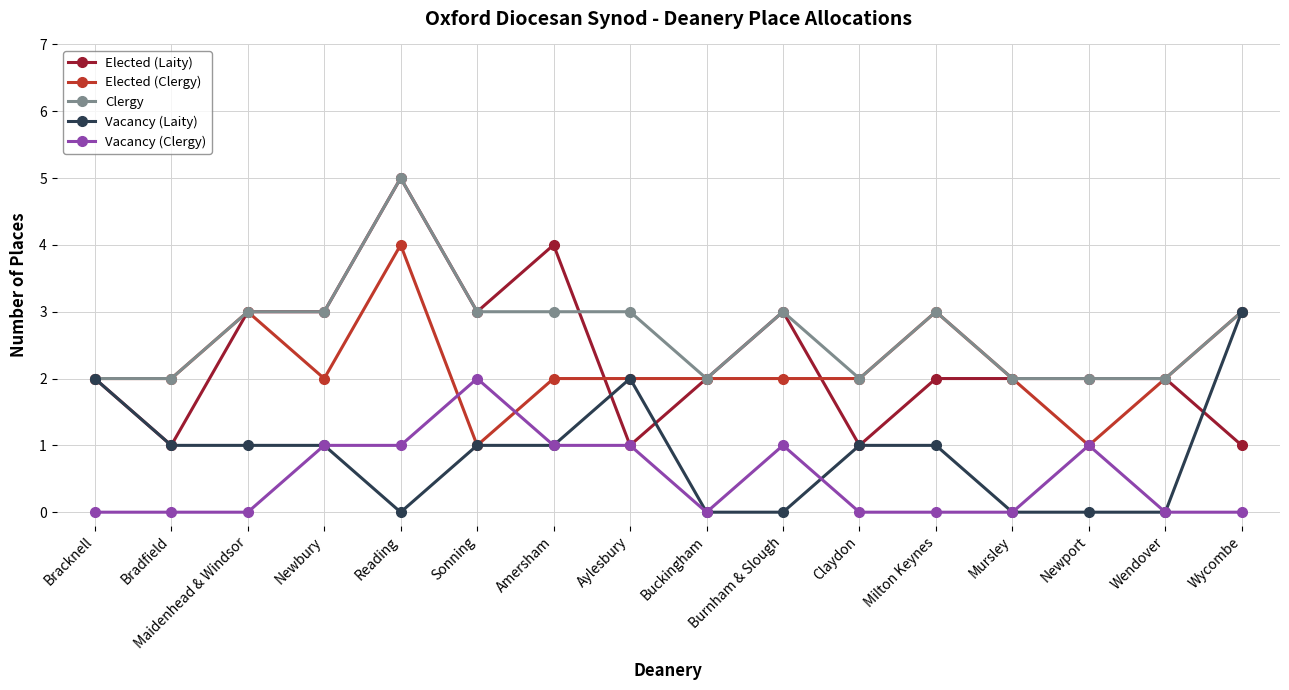

At which category is the sum across all series the highest?

Reading